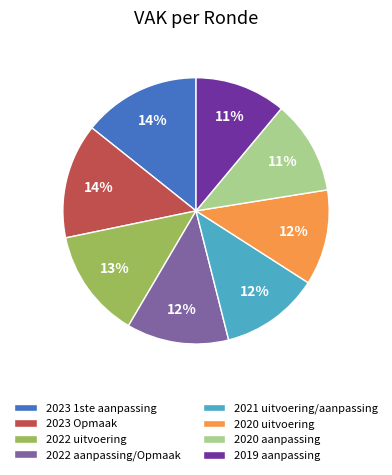

Do 2022 uitvoering and 2023 1ste aanpassing together represent more than half of the pie?

No